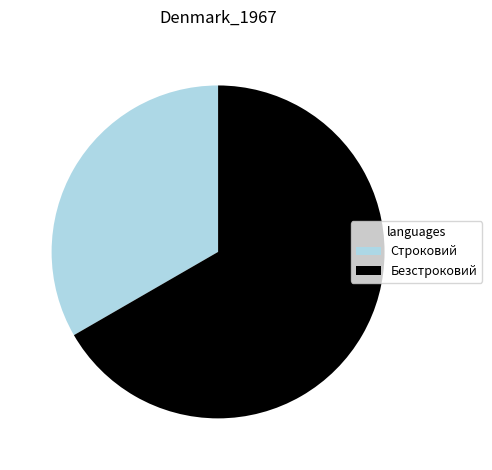

The Строковий slice represents 26% of the pie. True or false?

False